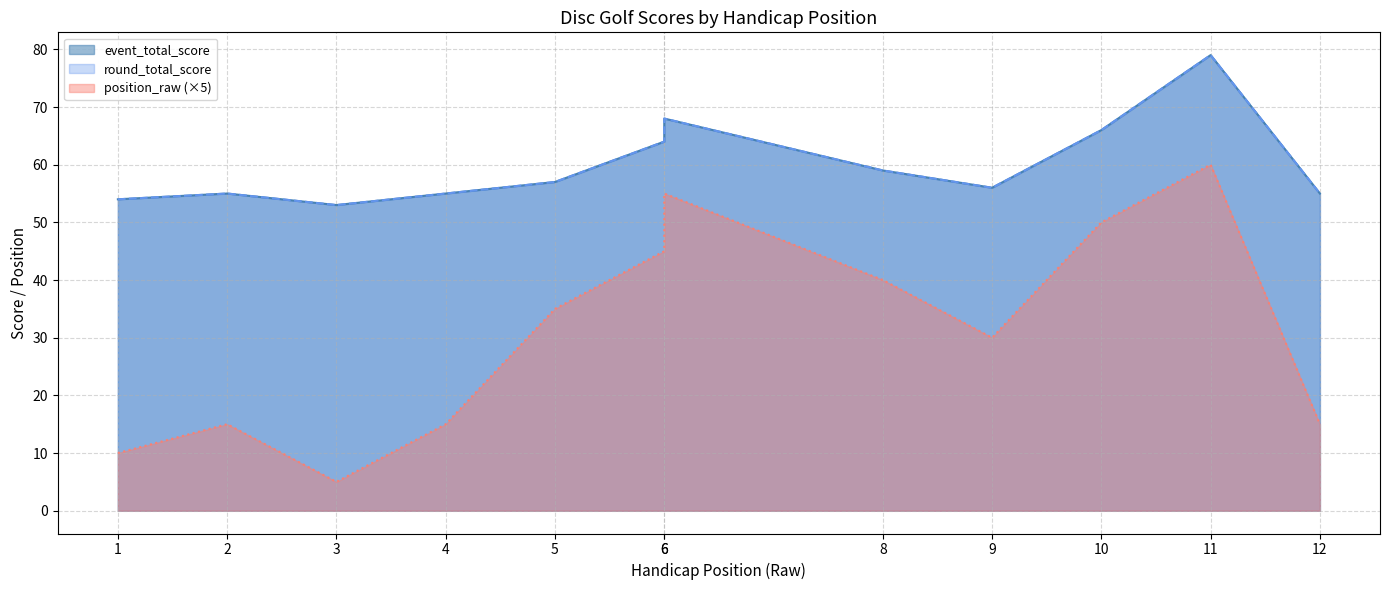

Where does the event_total_score series first go above 57?

6